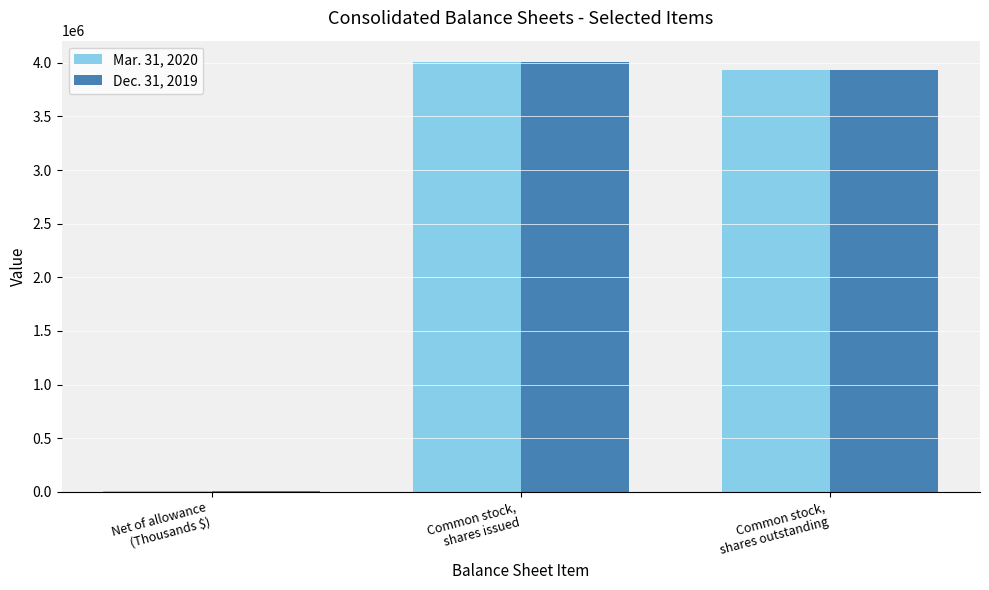

The value of Dec. 31, 2019 at Common stock,
shares outstanding is 3930669. True or false?

True